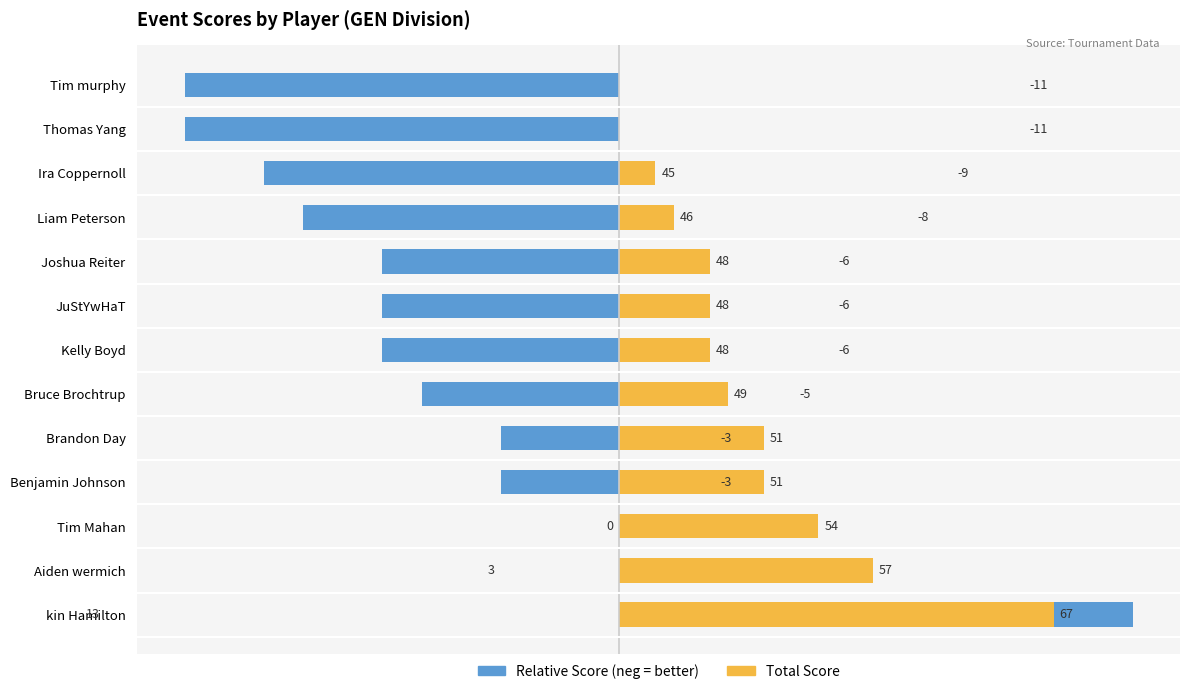

Between Brandon Day and Tim Mahan, which series saw the biggest shift?

Event Relative Score